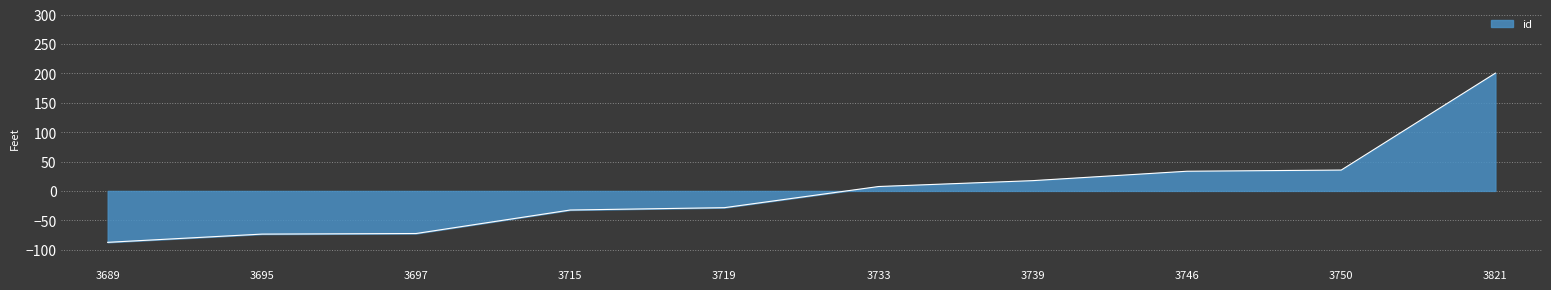

What is the difference between the maximum and minimum values?

288.0